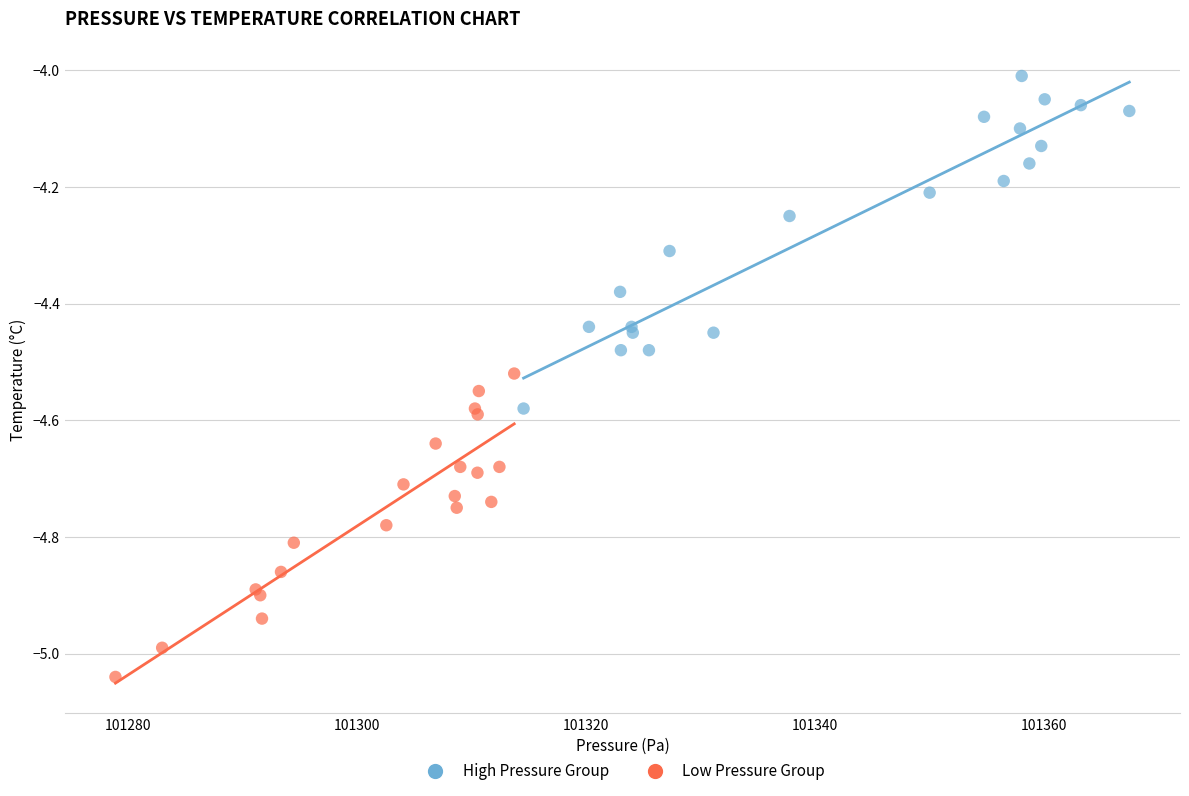

Which series has the largest Y range (max minus min)?

High Pressure Group